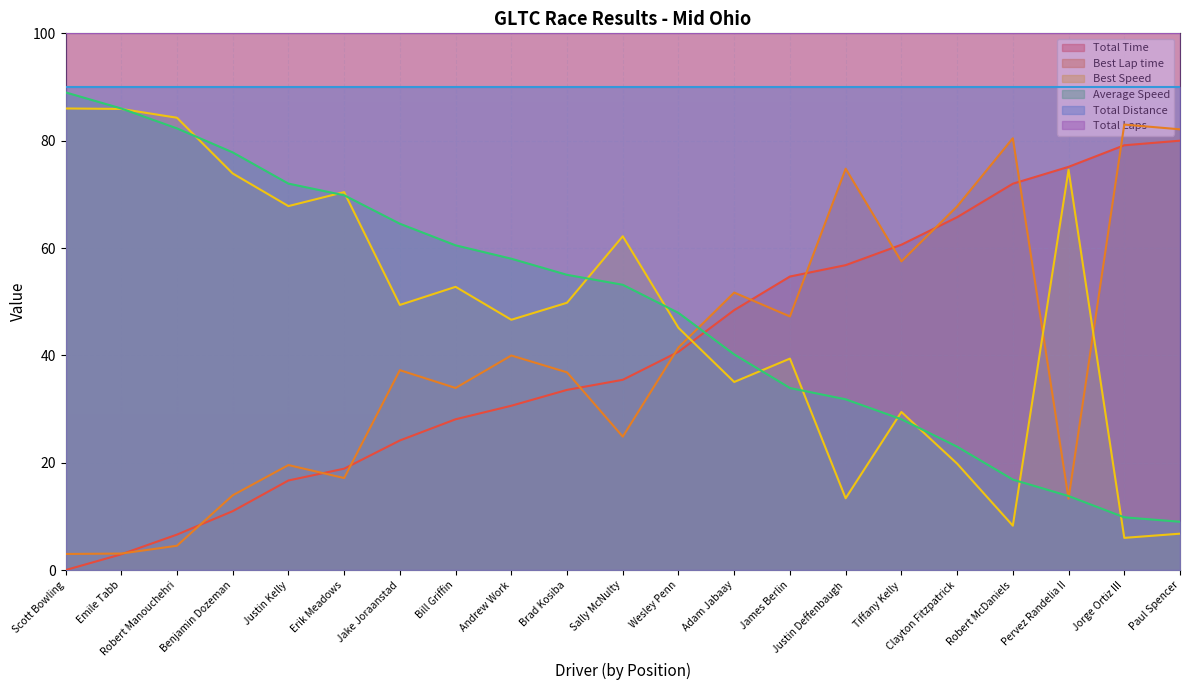

Count the number of data series in this chart.

6